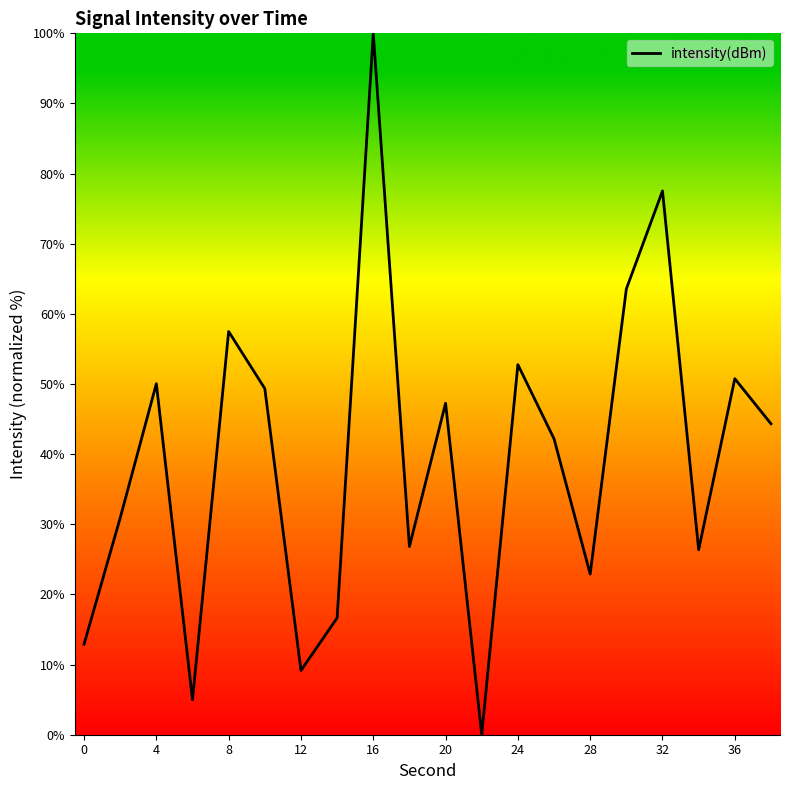

What is the greatest value displayed?

100.0